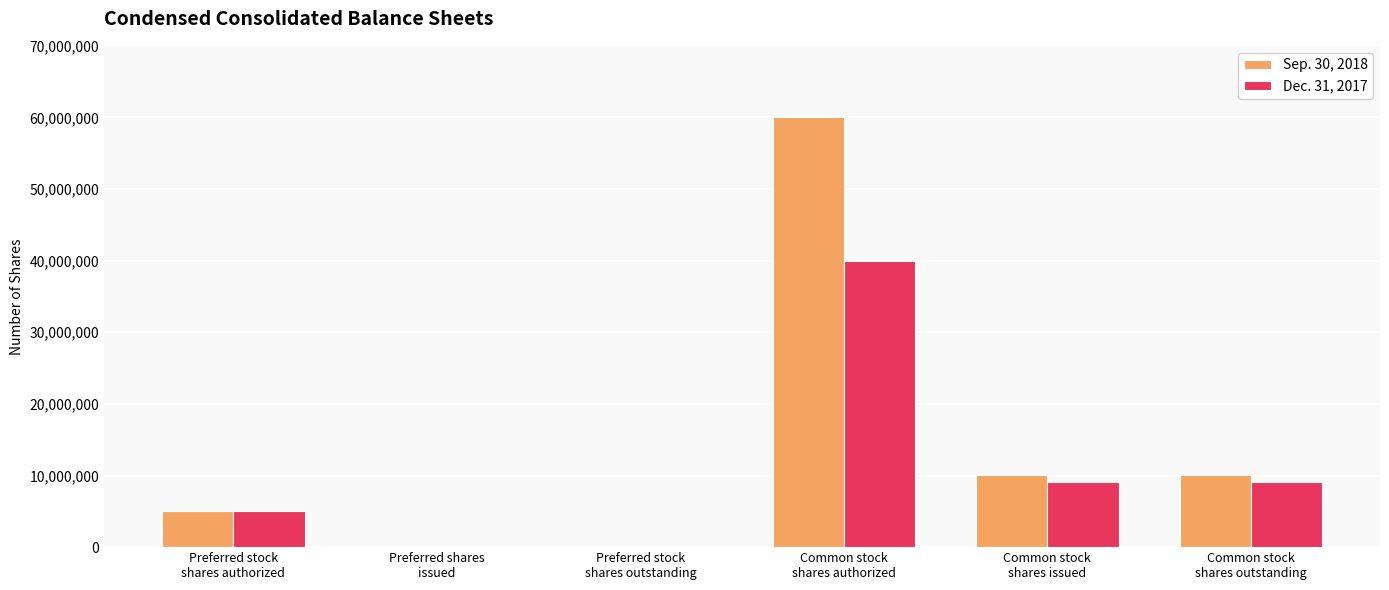

How many data points does each series have?

6